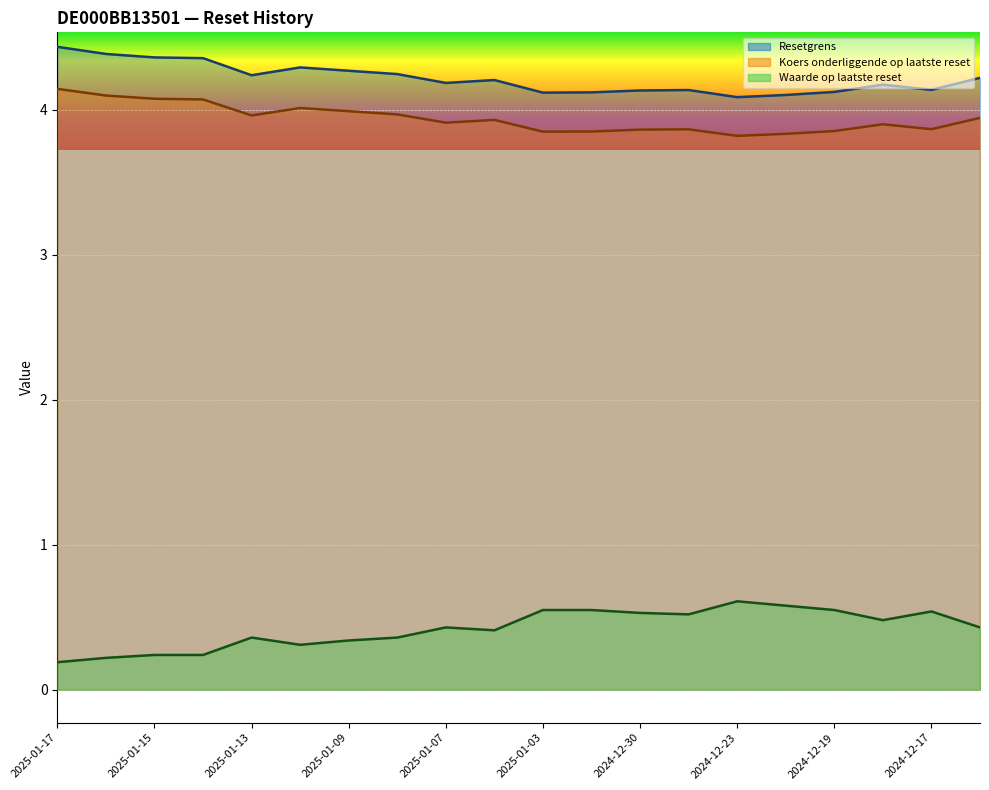

Which series has the largest total across all categories?

Resetgrens